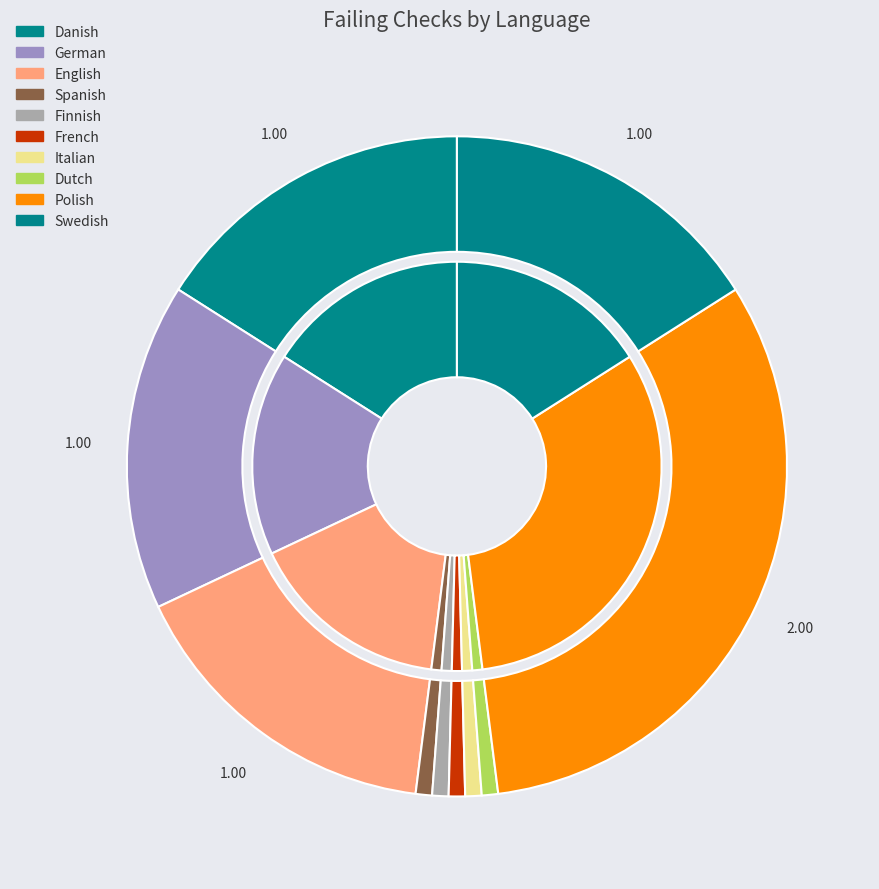

Which category has the biggest portion of the pie?

Polish